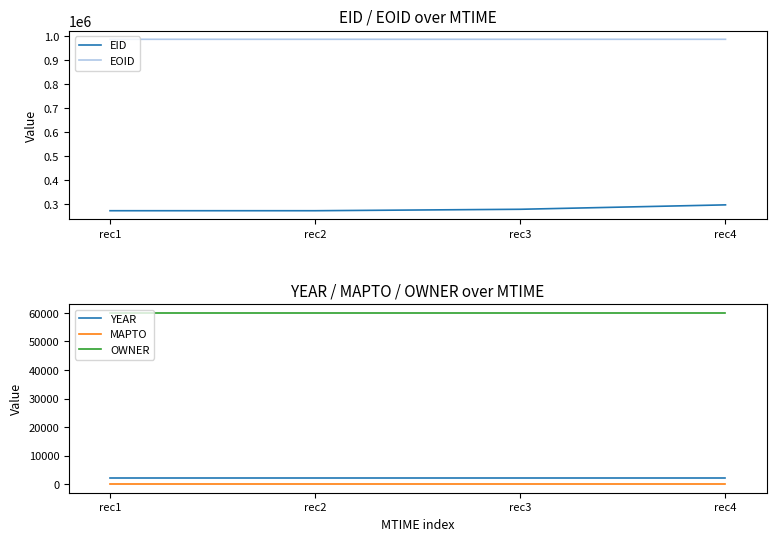

What is the difference between the highest and lowest values at rec2?

987066